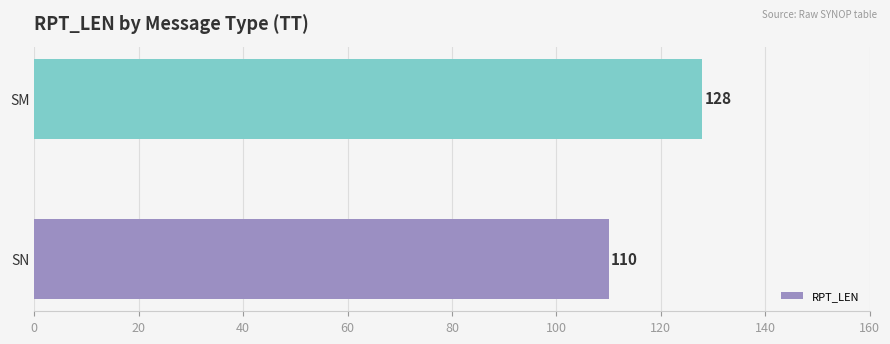

What is the smallest value displayed?

110